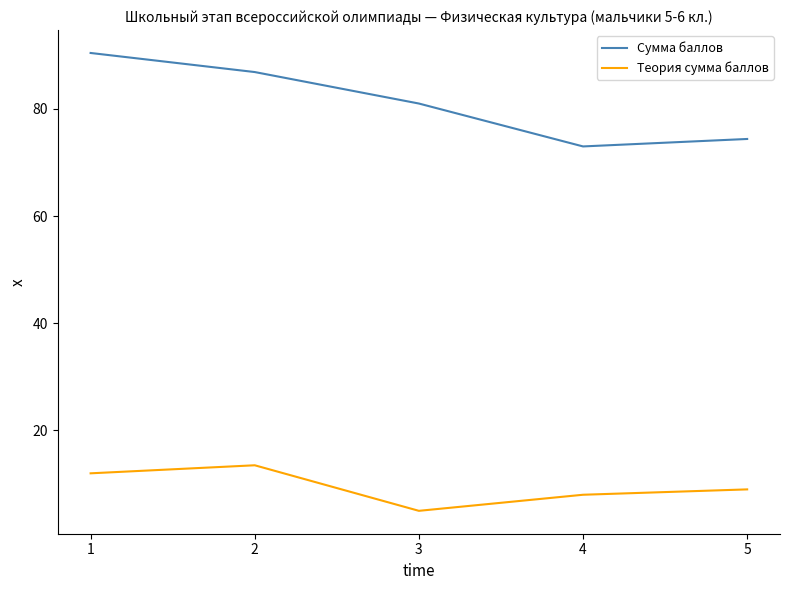

Reading left to right, transcribe all the data shown in this chart.

Сумма баллов: 1=90.4	2=86.9	3=81.0	4=73.0	5=74.4
Теория сумма баллов: 1=12.0	2=13.5	3=5.0	4=8.0	5=9.0